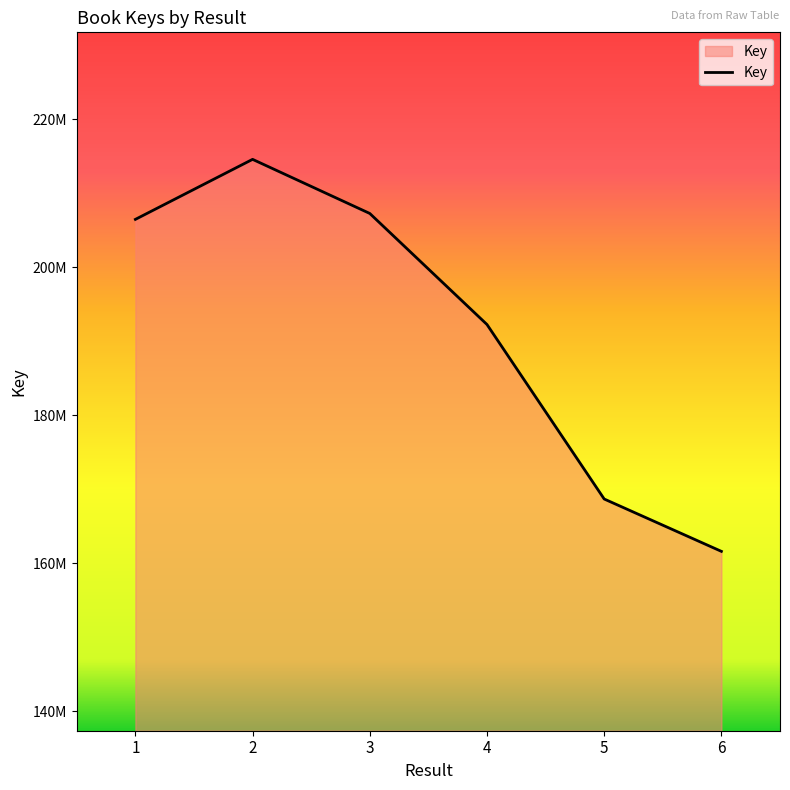

What is the difference between the maximum and second lowest values?

45910034